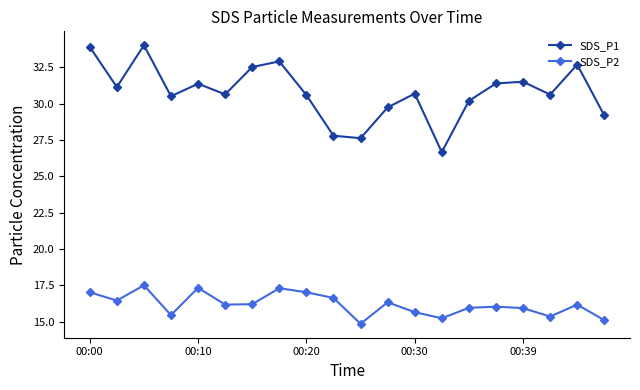

Count the number of categories in the chart.

20